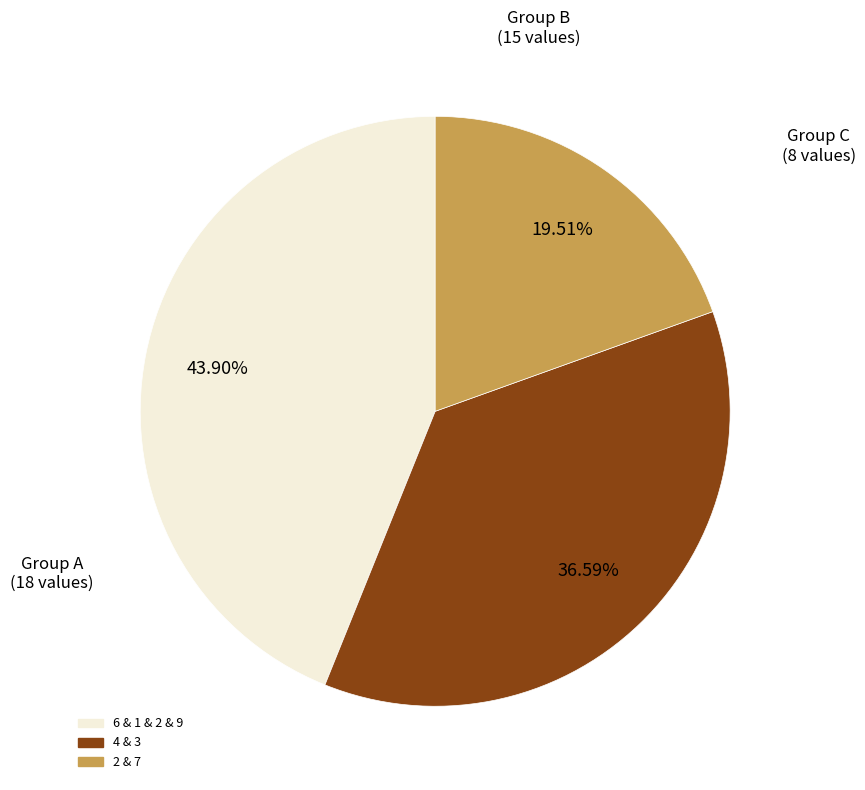

Is there a majority slice in this chart?

No